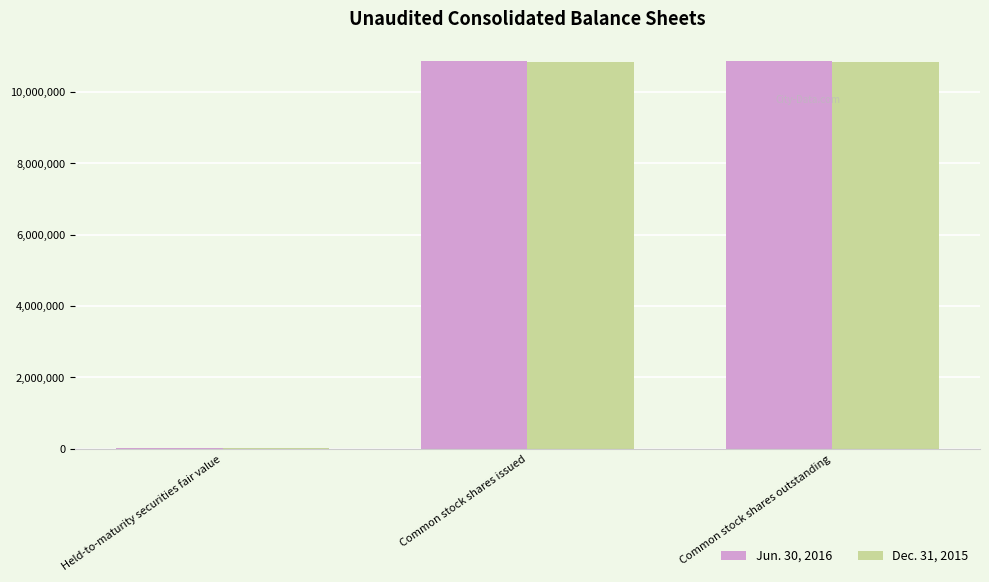

What is the greatest value displayed?

10870033